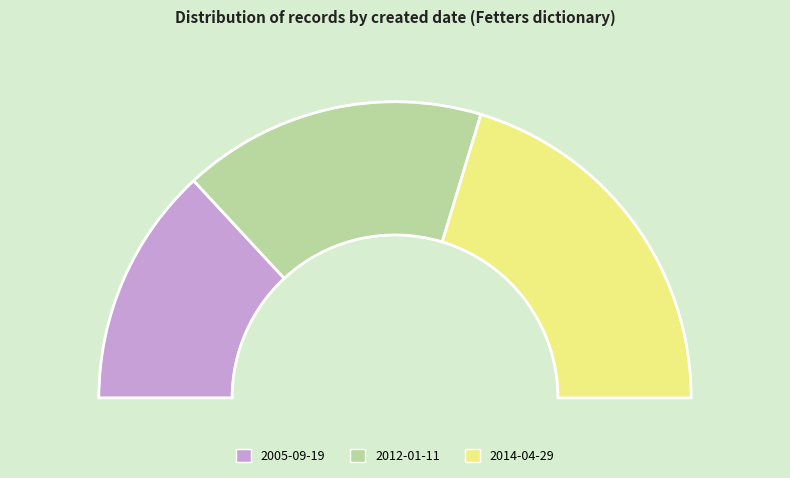

Combined, what portion of the pie is 2014-04-29 and 2005-09-19?

66.8%